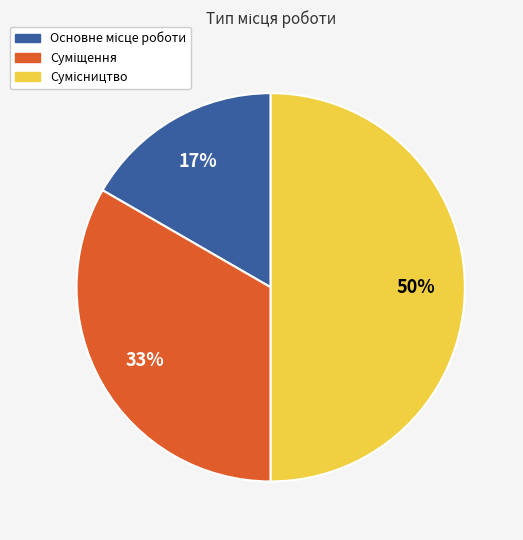

To the nearest percent, what is the difference between the largest and smallest slice percentages?

33%